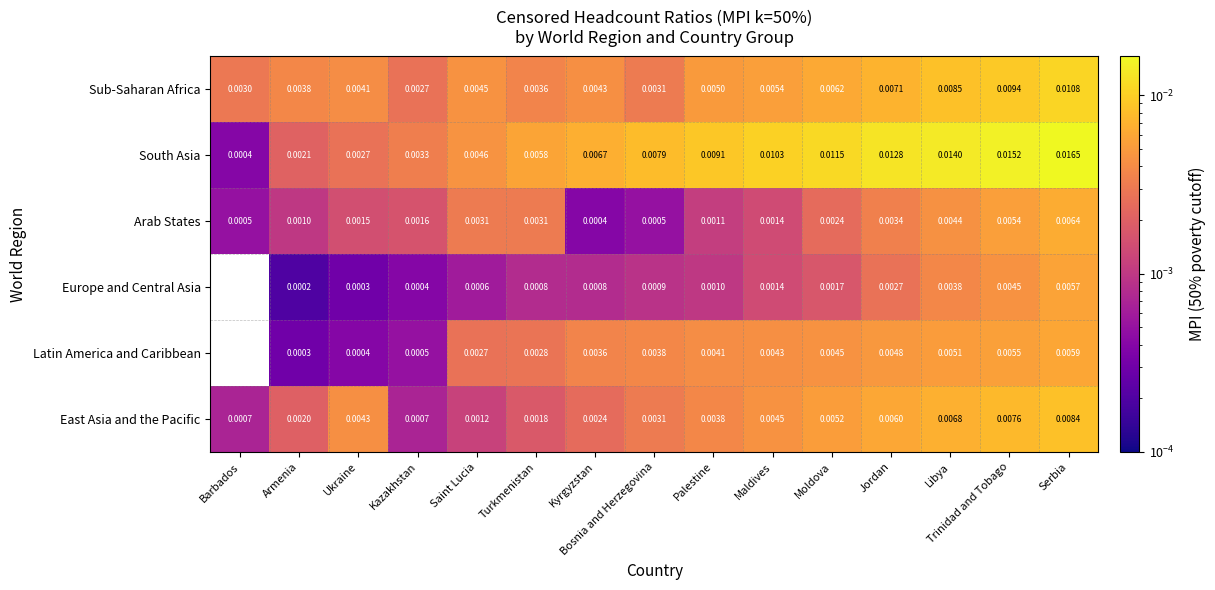

List the series in order of their peak value, highest first.

South Asia, Sub-Saharan Africa, East Asia and the Pacific, Arab States, Latin America and Caribbean, Europe and Central Asia